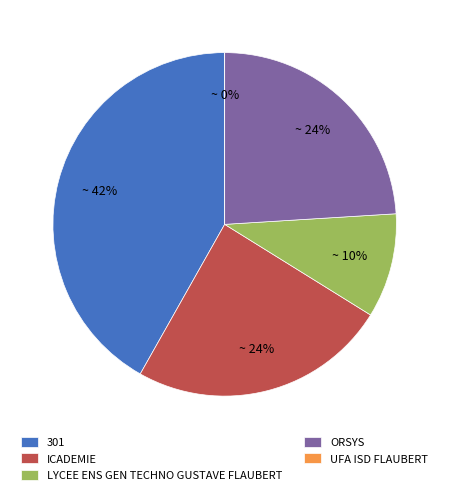

Is ICADEMIE the majority of the pie?

No